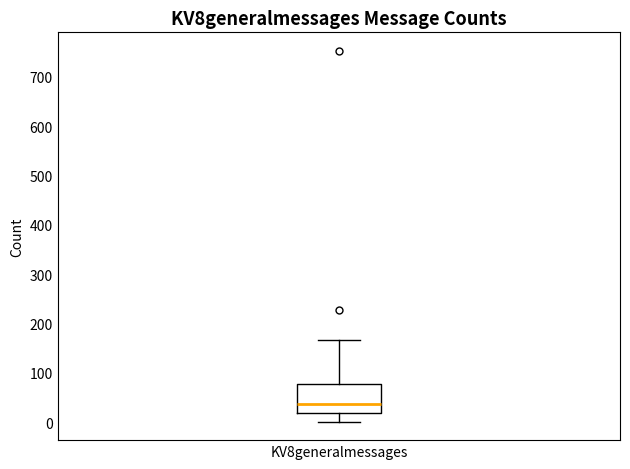

Read this box plot against the y-axis: the position of the median line, the range covered by the box, and the ends of both whiskers. The values are not printed on the chart, so give them approximately, as read against the axis.

median 40, box 20 to 80, whiskers 0 to 170